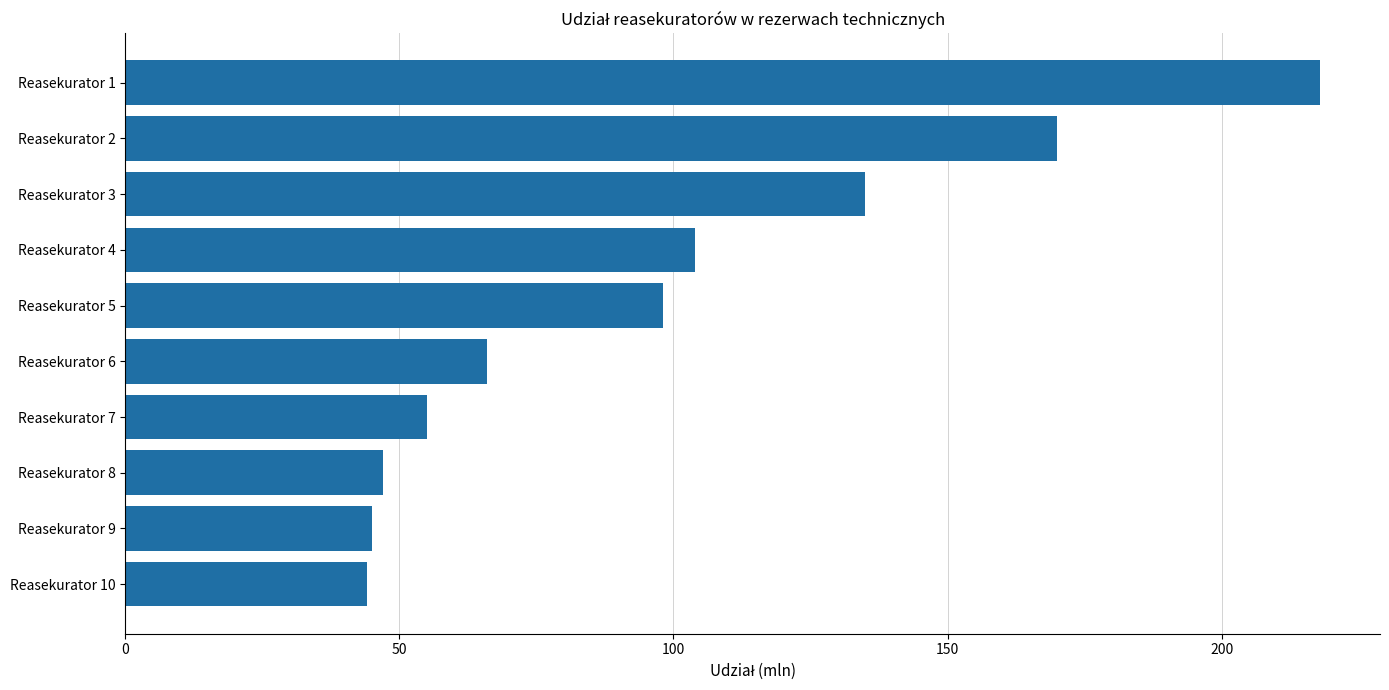

How many bars are there in total?

10